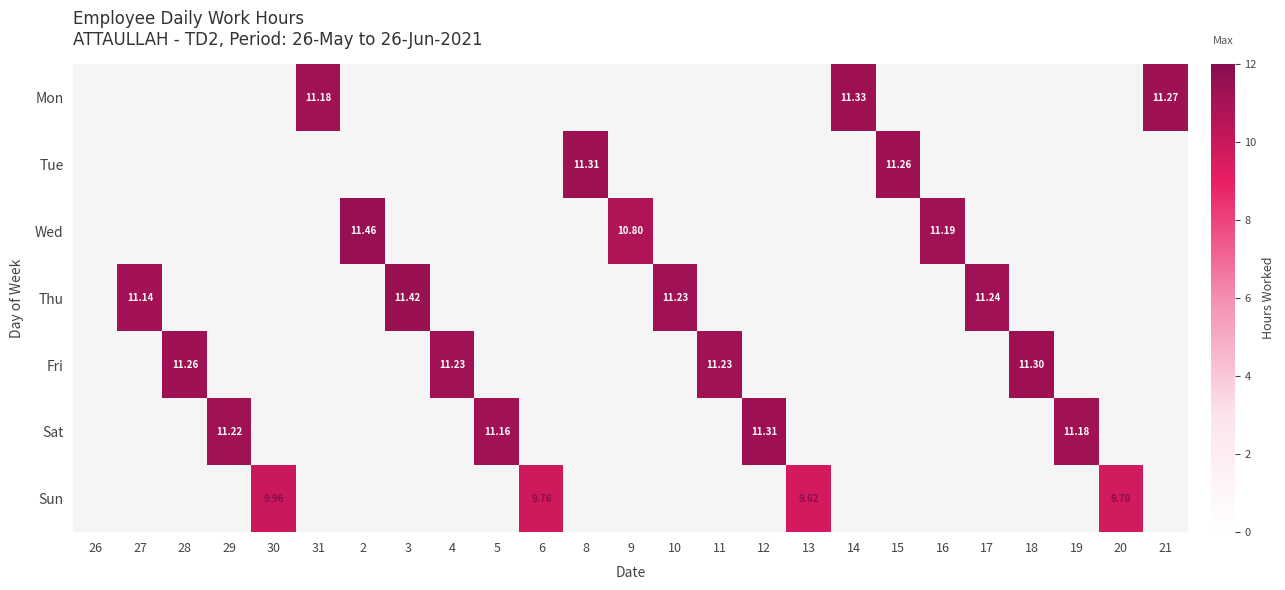

What is the maximum value shown in the chart?

11.5